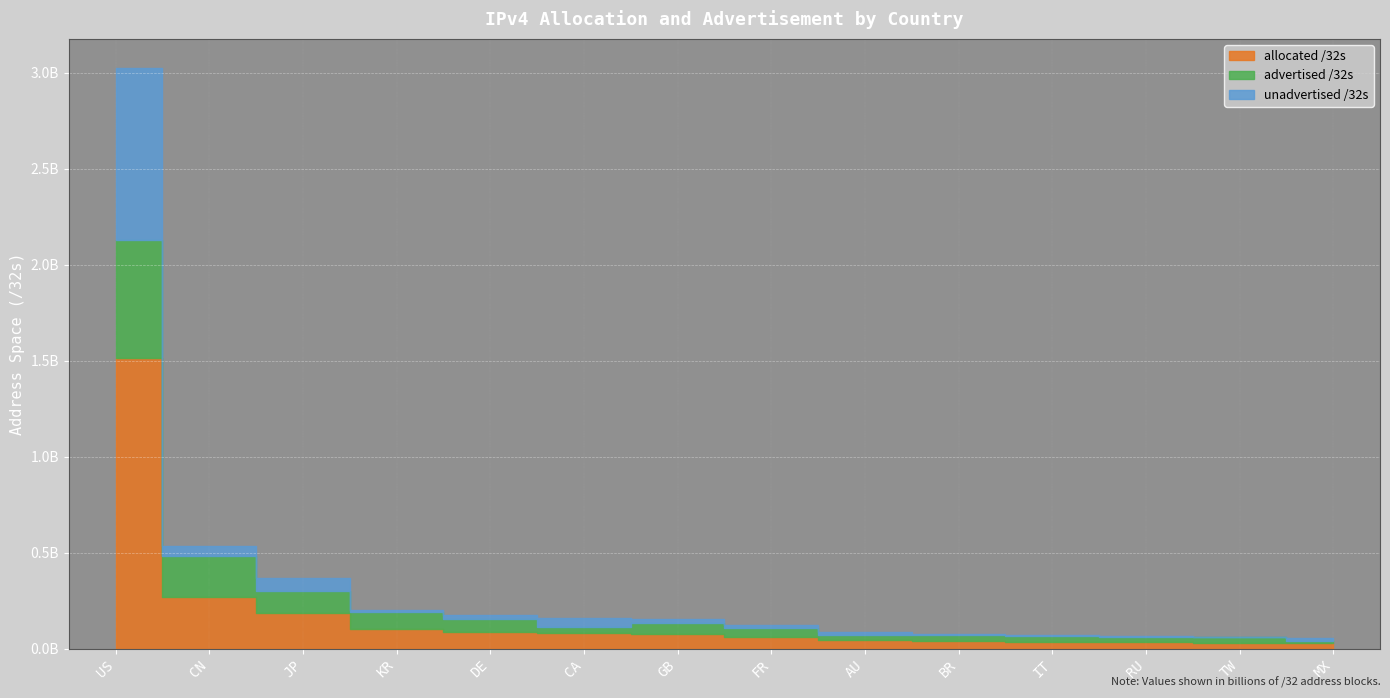

What are all the series names shown in the legend?

allocated /32s, advertised /32s, unadvertised /32s